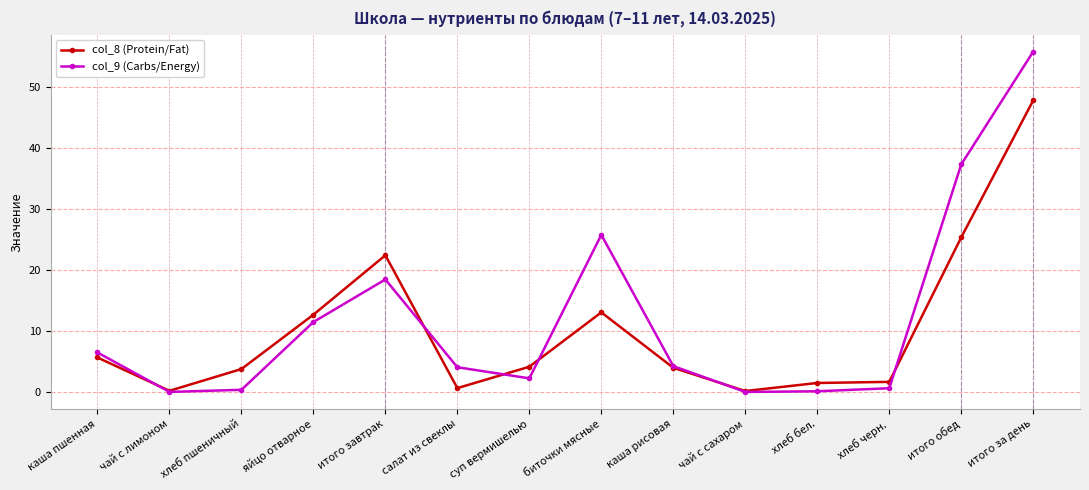

Rank the series at яйцо отварное from highest to lowest value.

col_8 (Protein/Fat), col_9 (Carbs/Energy)